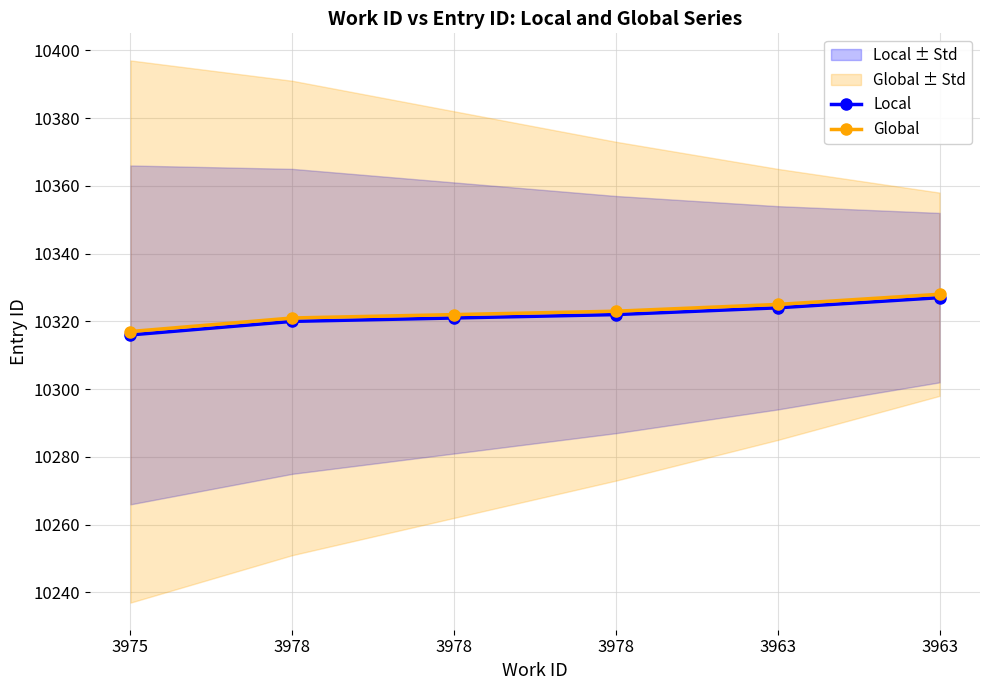

Which label corresponds to the smallest value in the chart?

3975